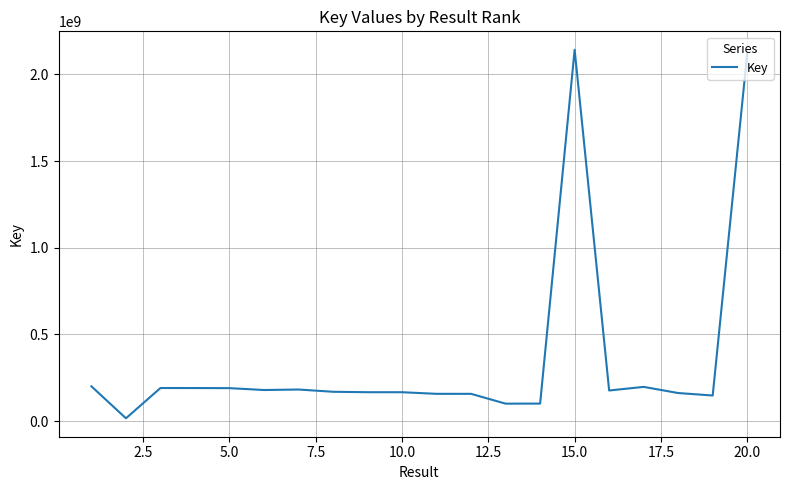

What is the greatest value displayed?

2142382186